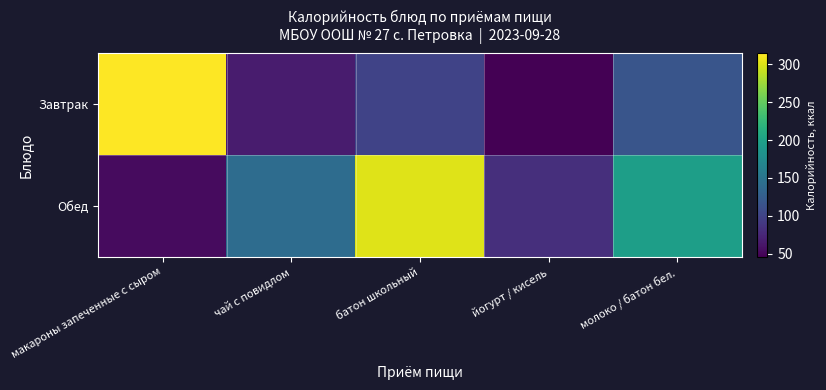

List the series in order of their peak value, highest first.

Завтрак, Обед